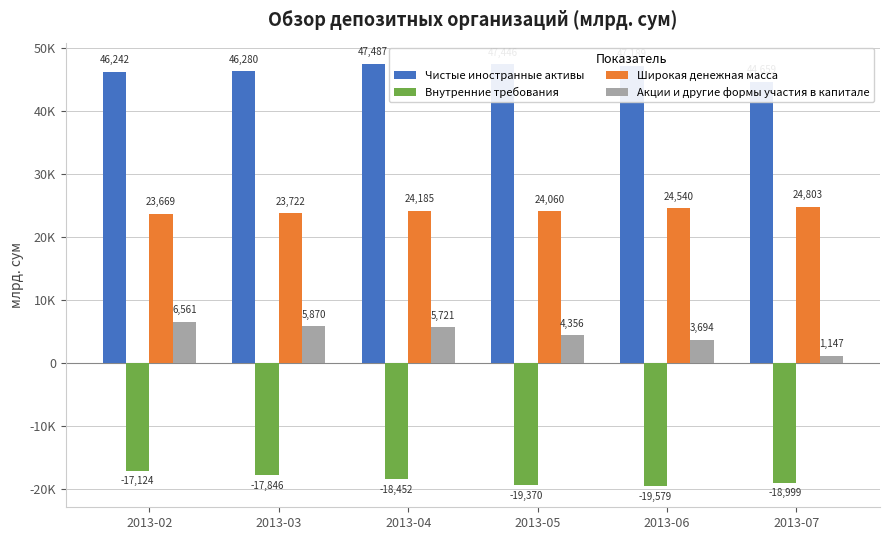

Rank the series at 2013-03 from lowest to highest value.

Внутренние требования, Акции и другие формы участия в капитале, Широкая денежная масса, Чистые иностранные активы